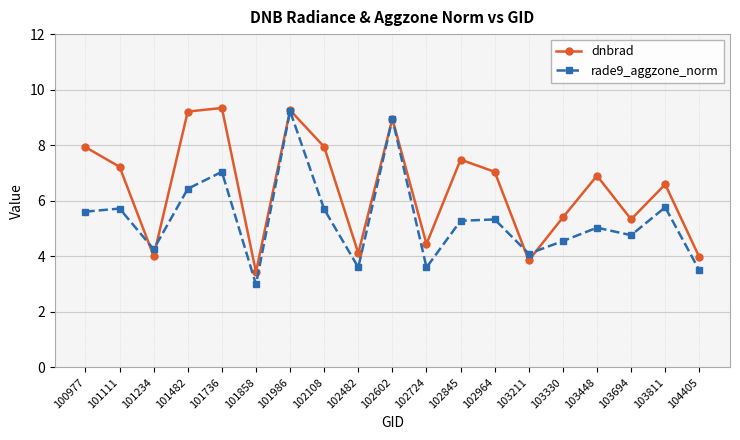

In rade9_aggzone_norm, how many points are lower than both neighbors (excluding endpoints)?

6